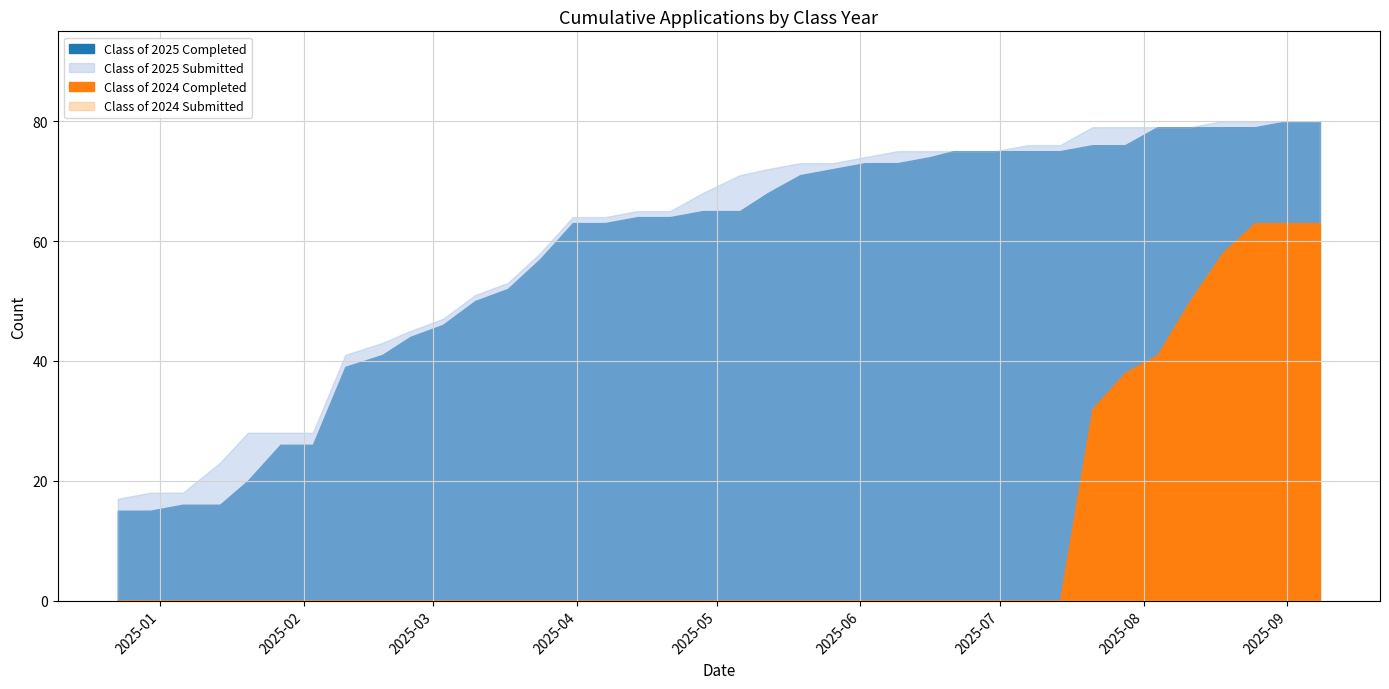

What are all the series names shown in the legend?

Class of 2025 Completed, Class of 2025 Submitted, Class of 2024 Completed, Class of 2024 Submitted